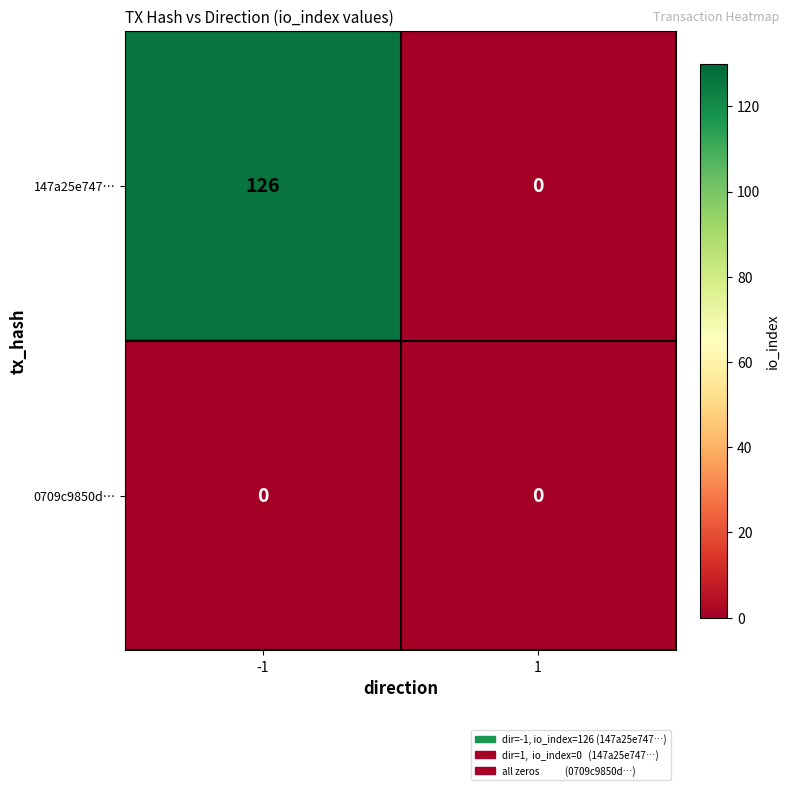

What value does the 147a25e747… series have at -1, to the nearest 50?

150